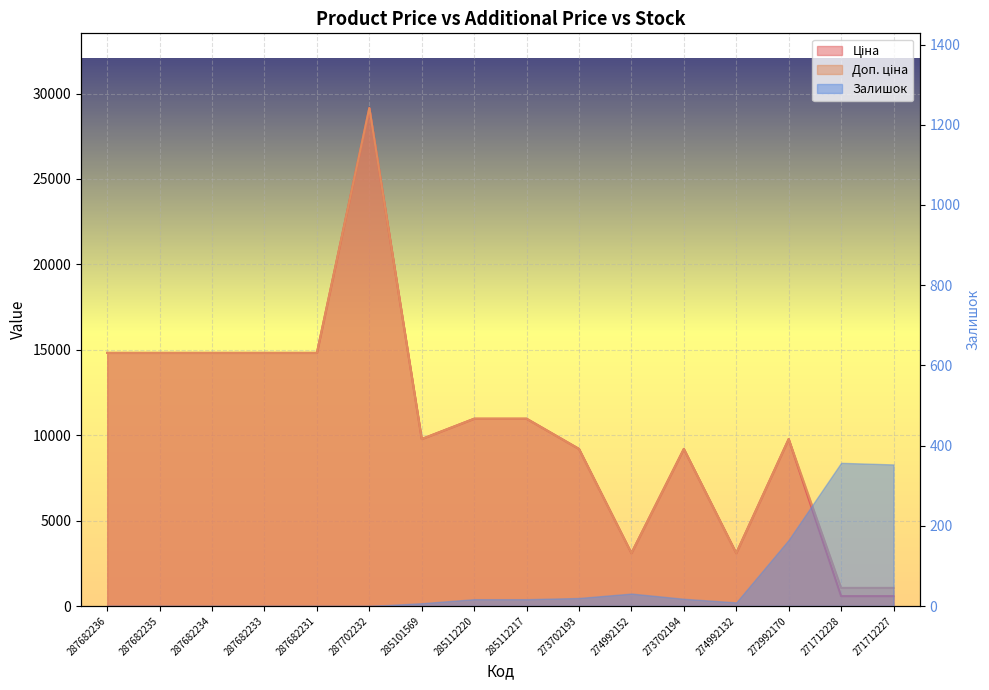

What is the maximum value for Ціна?

29152.3